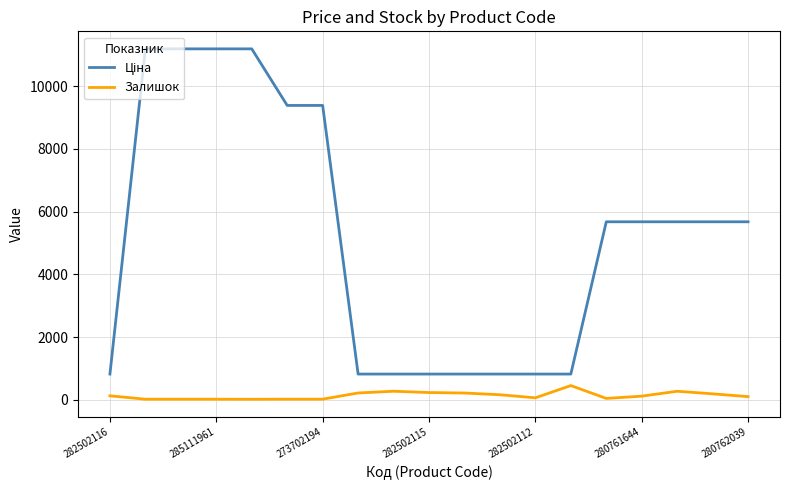

What is the maximum value for Залишок?

451.0